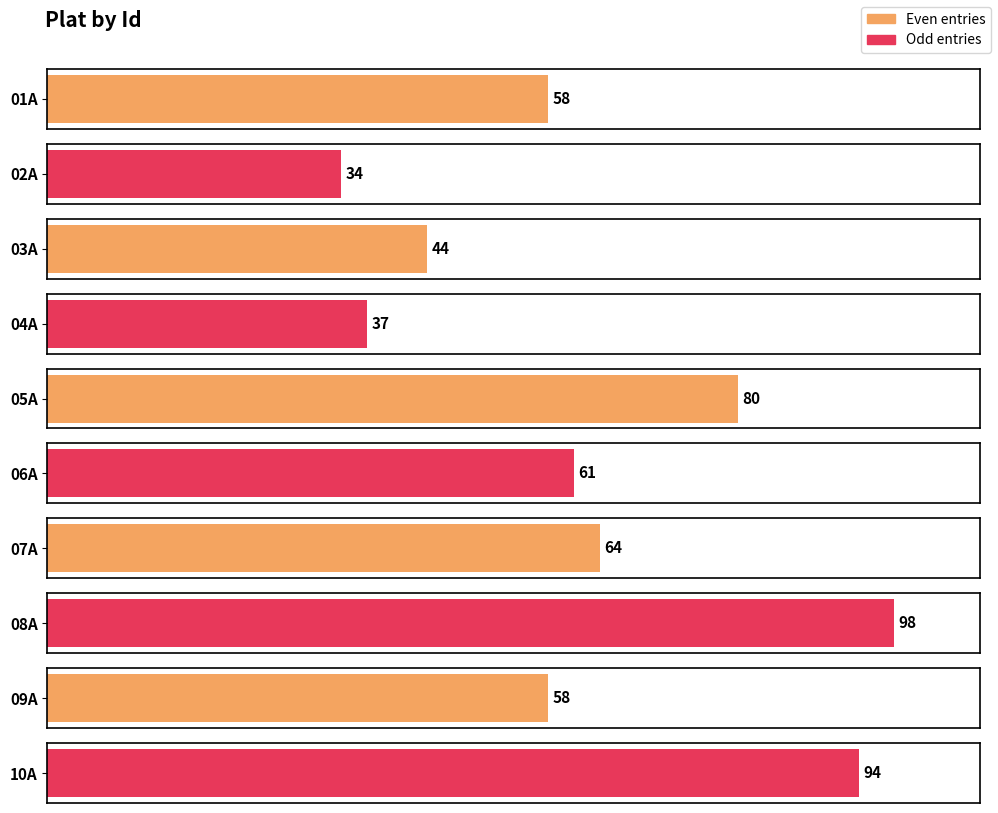

What is the ratio of the value at 05A to the value at 07A?

1.2